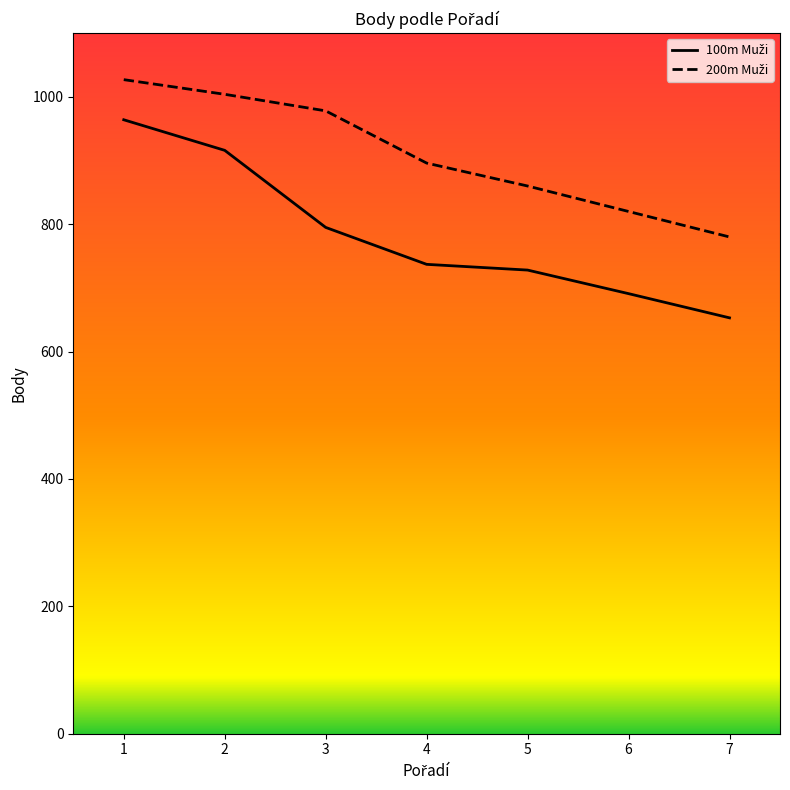

What is the spread (max minus min) of values at 1?

63